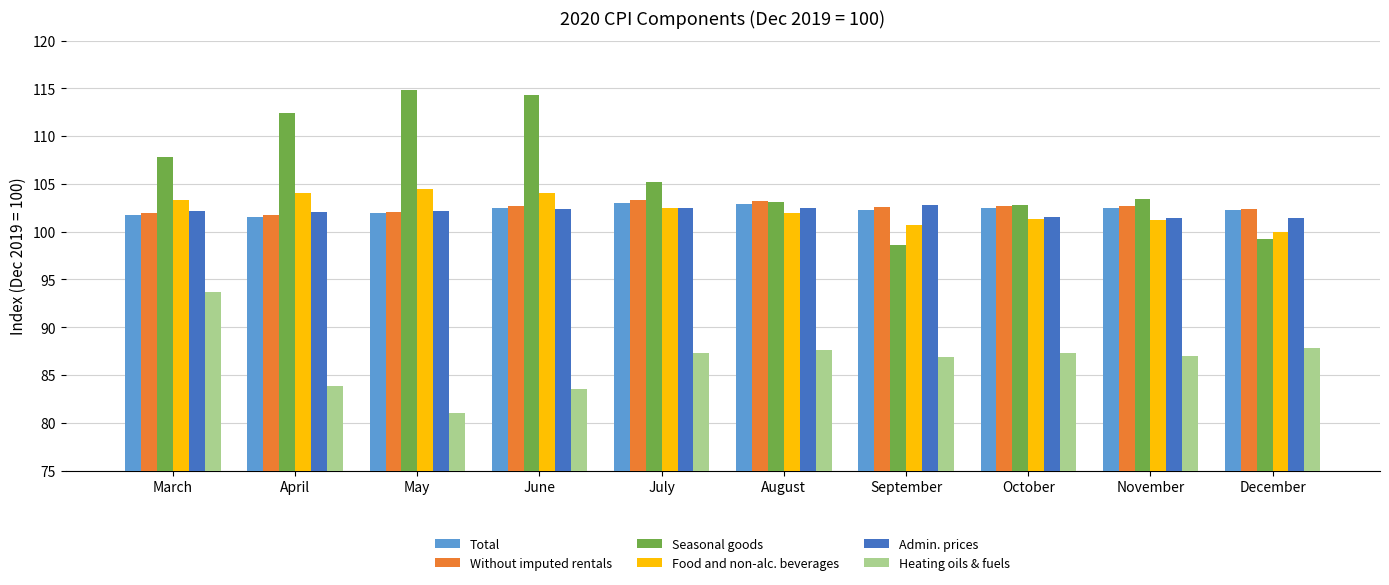

What is the approximate value of Without imputed rentals at November?

102.7